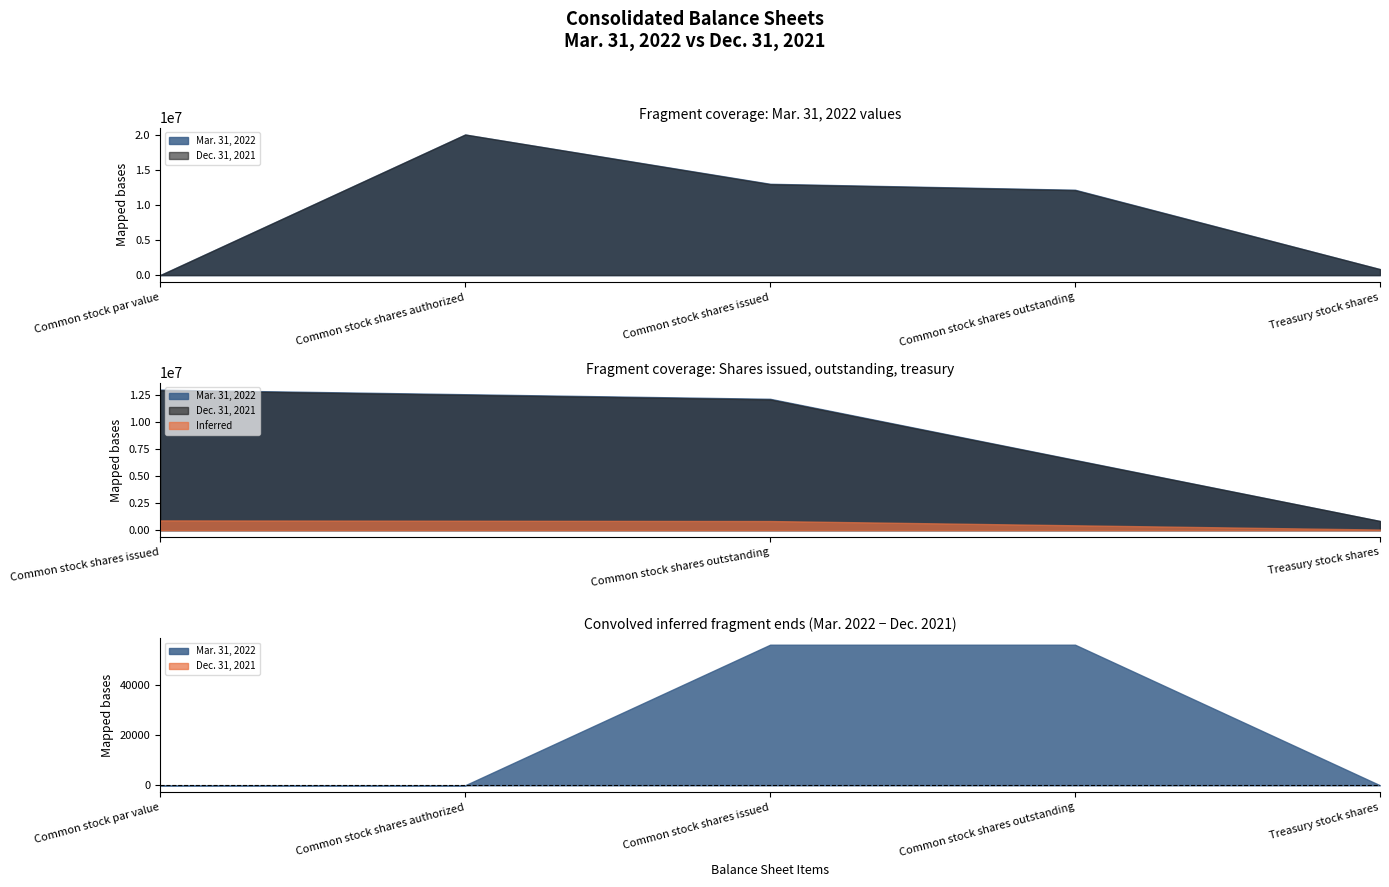

What is the difference between the second highest and minimum values in the Mar. 31, 2022 series?

12991139